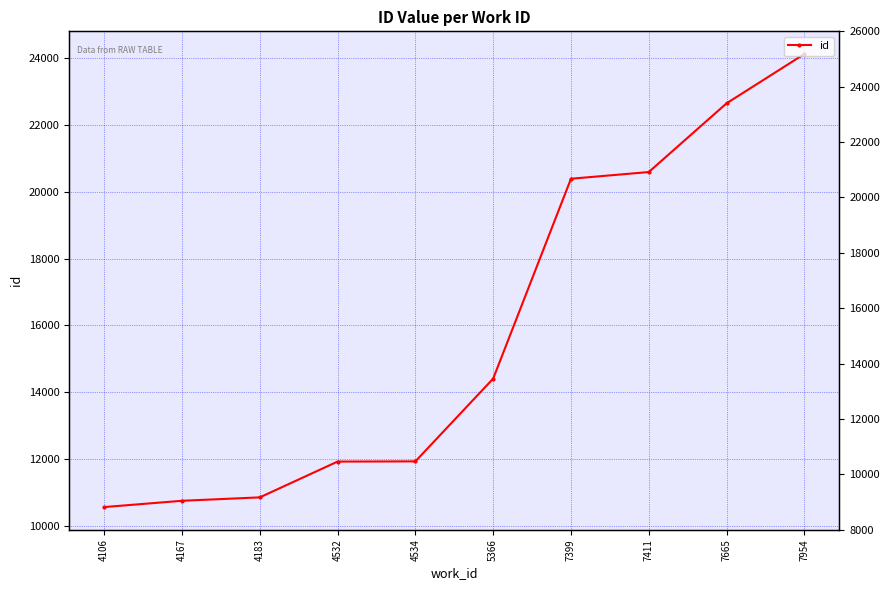

Reading left to right, what are all the values shown in this chart?

10563	10751	10853	11924	11930	14407	20389	20589	22646	24122